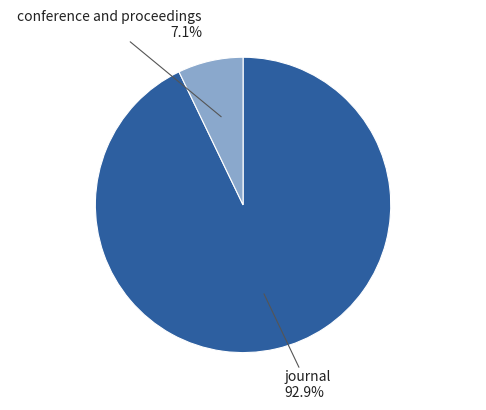

True or false: journal accounts for 93% of the total.

True